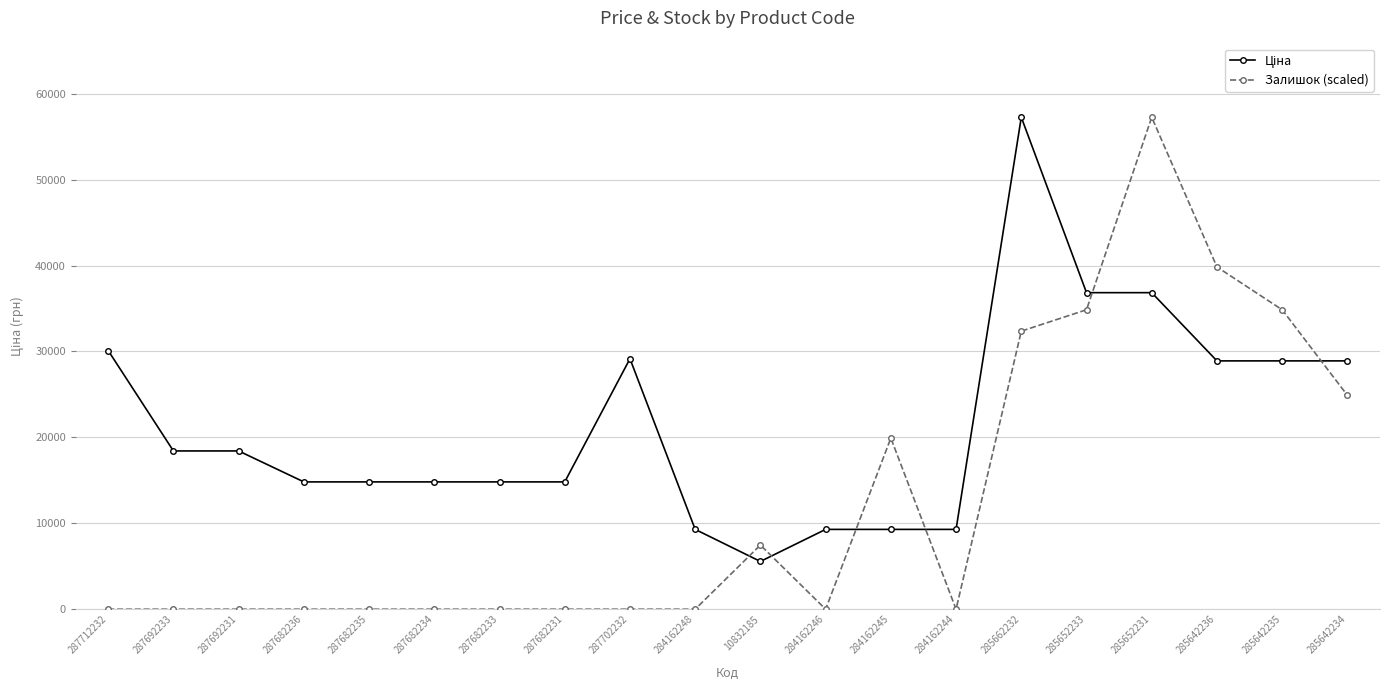

What is the maximum value shown in the chart?

57258.0